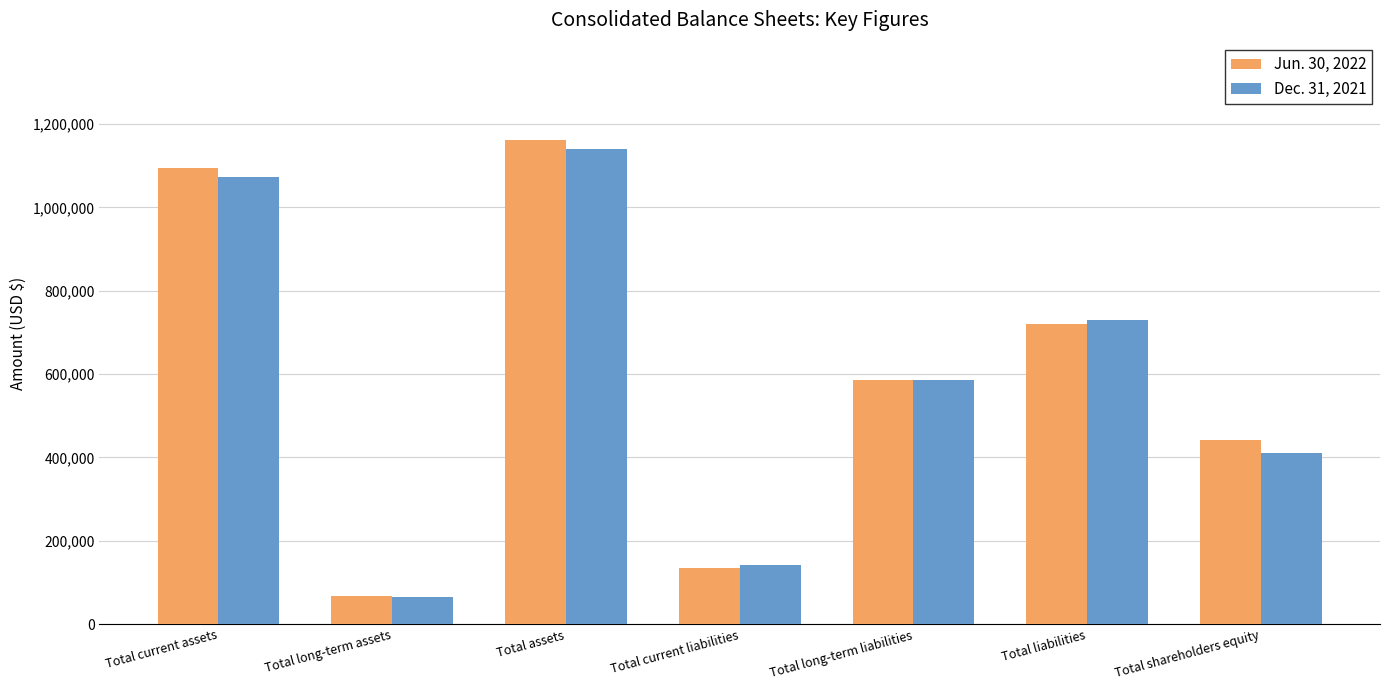

At which label does Dec. 31, 2021 first exceed 586399?

Total current assets